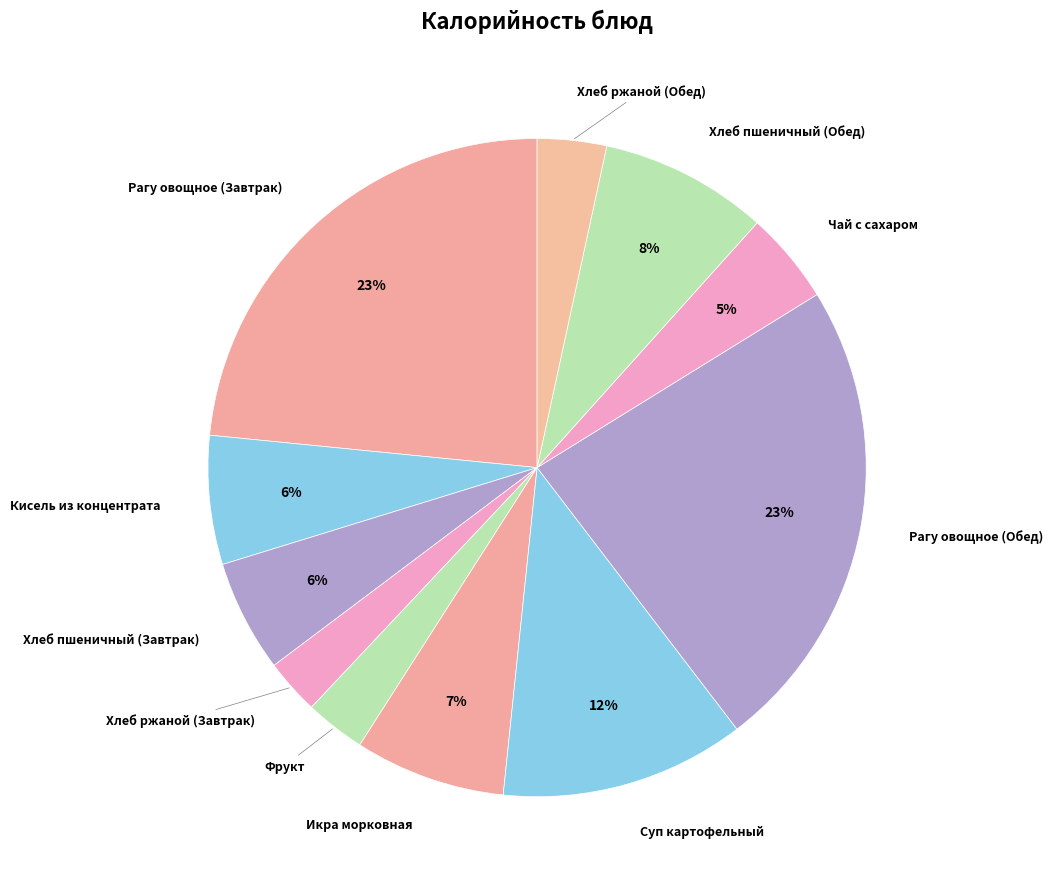

Is there a majority slice in this chart?

No